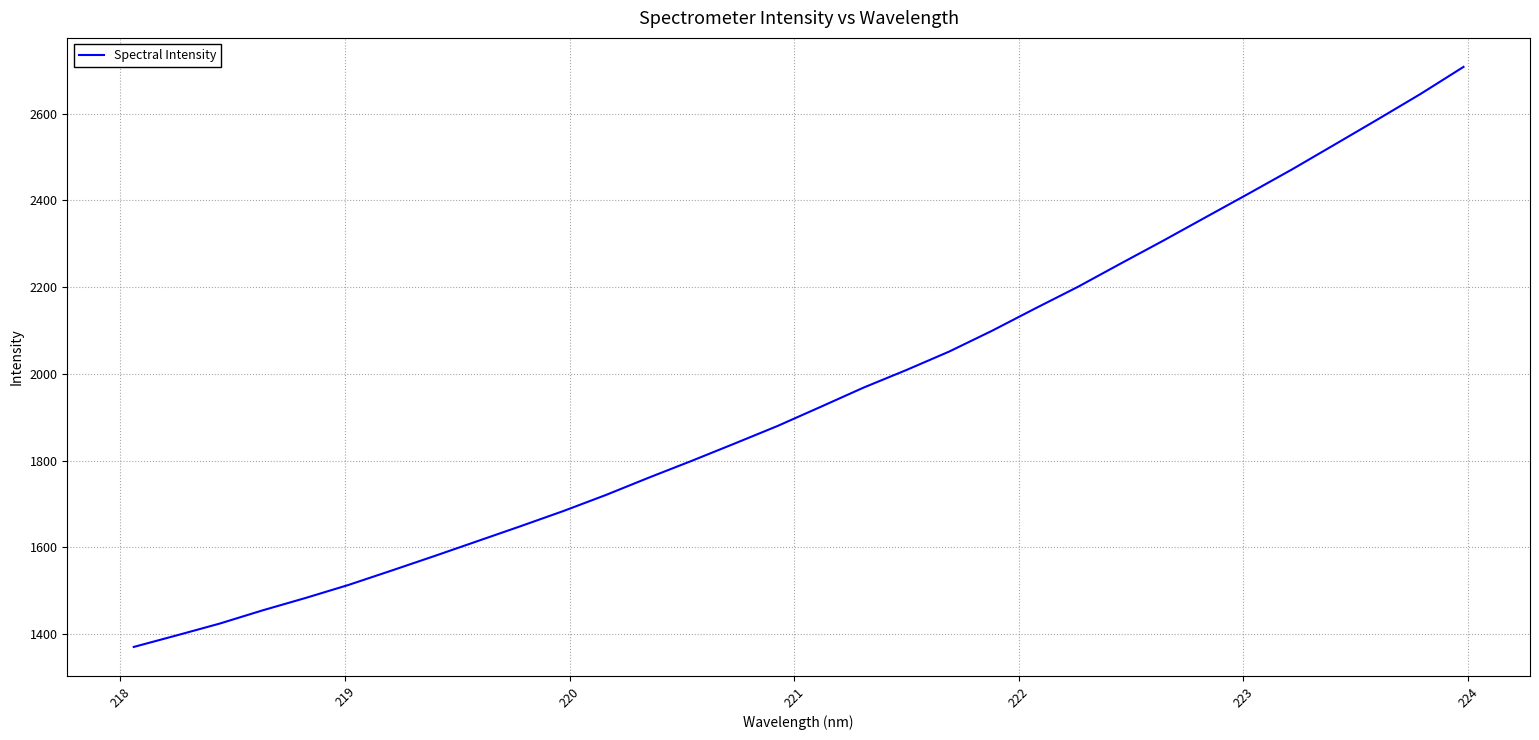

What is the sum of all values?

62402.8